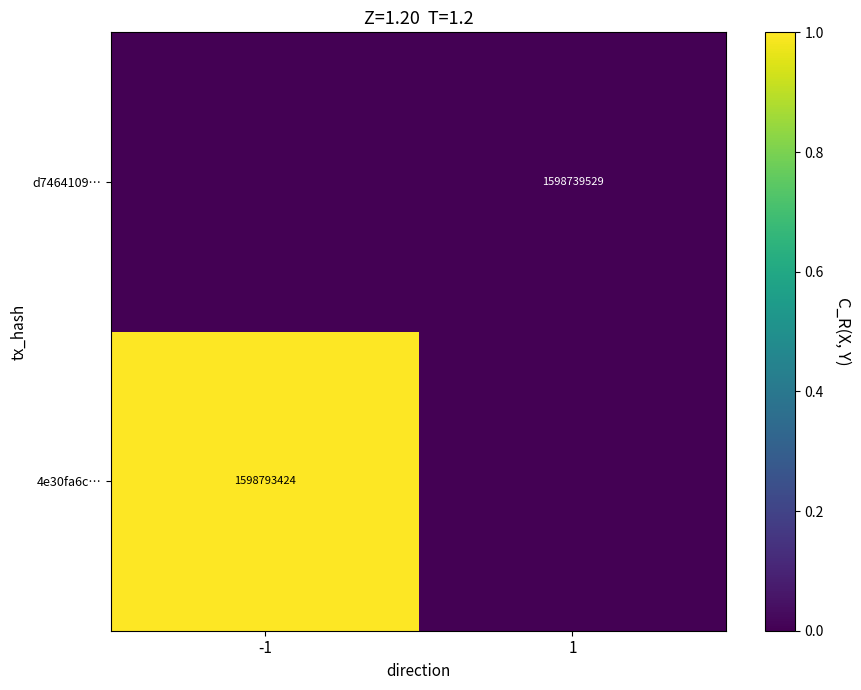

Is it true that 4e30fa6c… equals 2733166640 at -1?

False